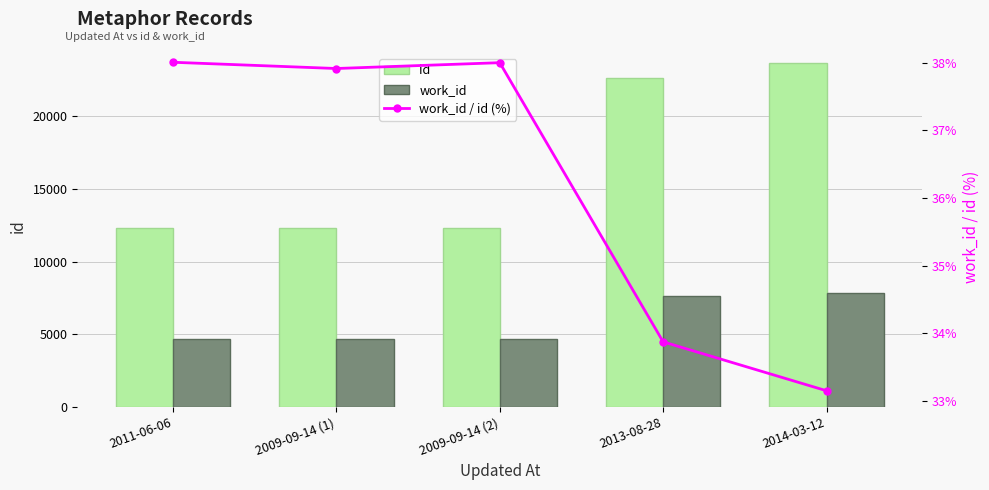

How many data points in work_id are less than 4680?

1